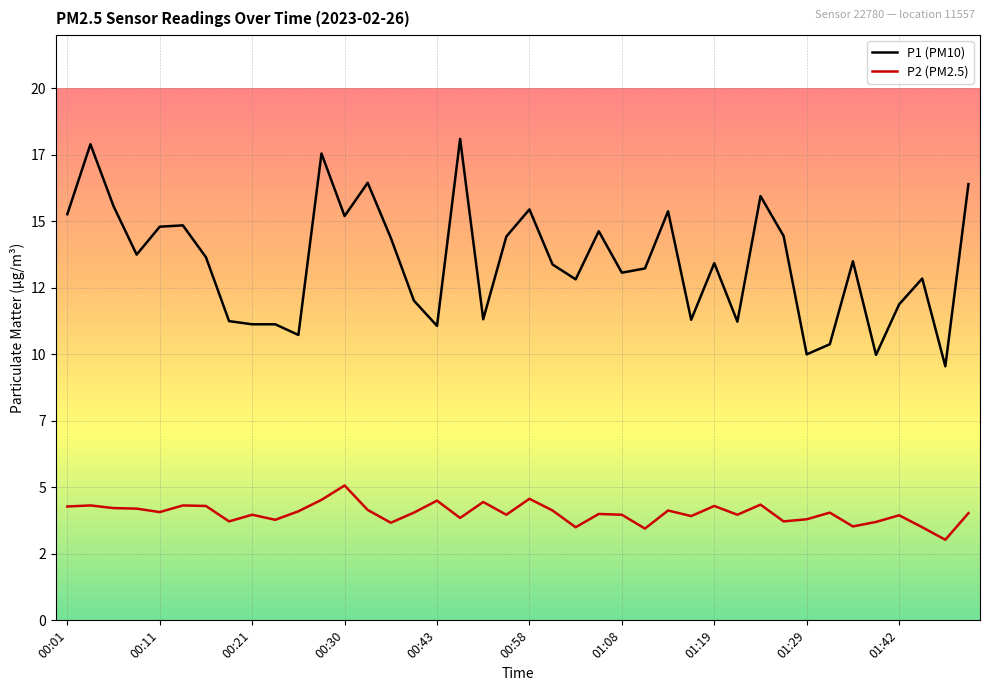

Is this an area chart (filled region under the line)?

No